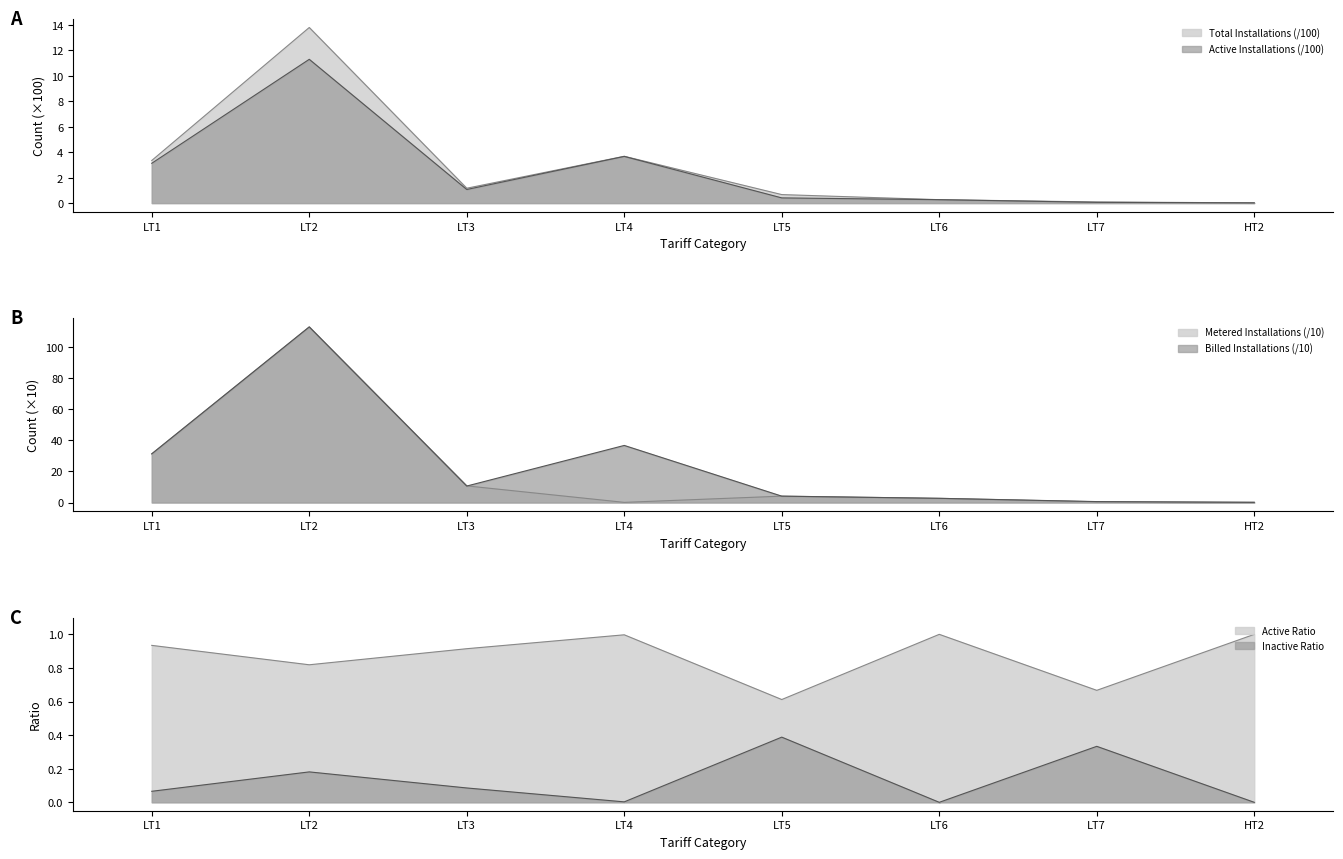

True or false: Active Installations has a value of 1.1 at LT3.

True